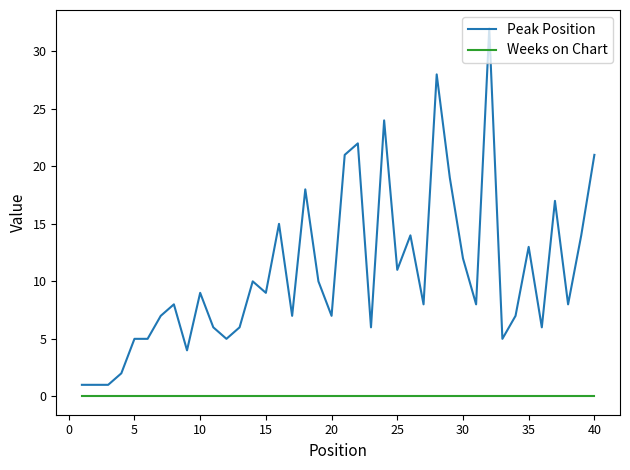

Which series has the largest range (max minus min)?

Peak Position